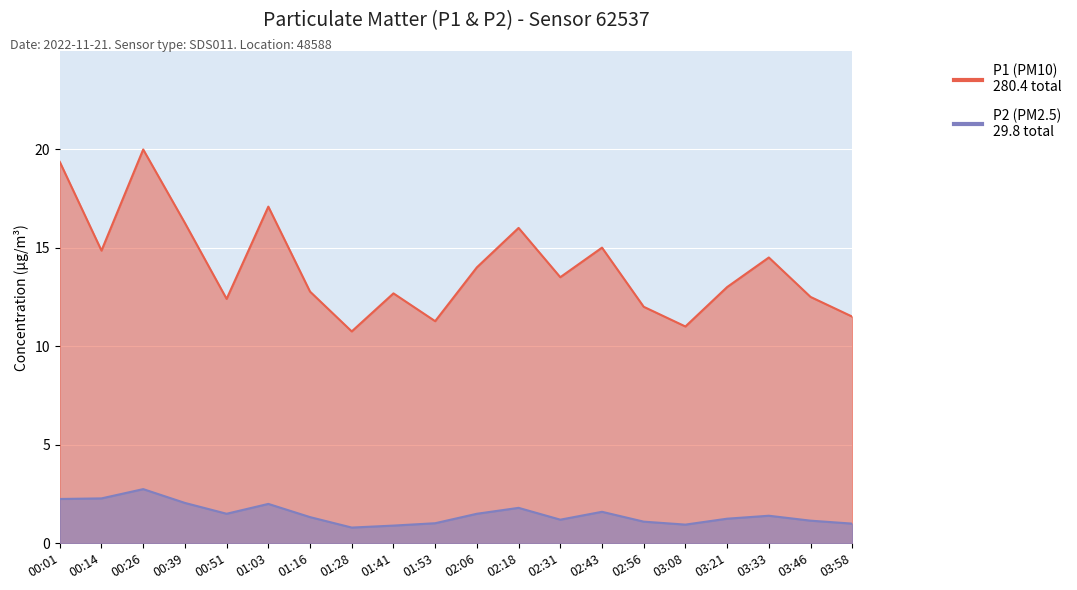

Which series has the widest spread of values?

P1